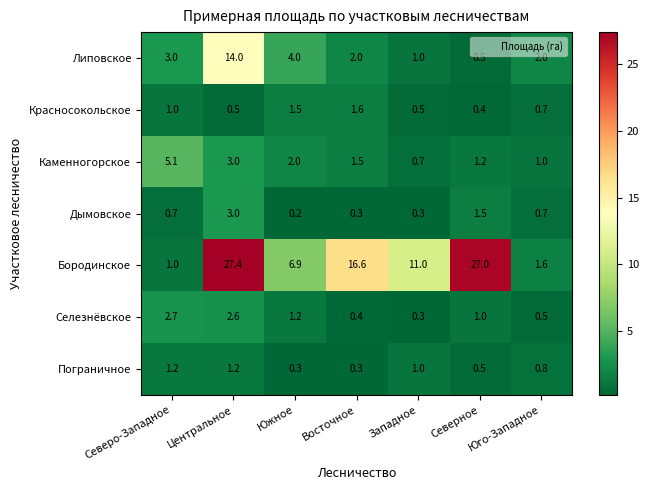

Is it true that Селезнёвское equals 1.2 at Центральное?

False